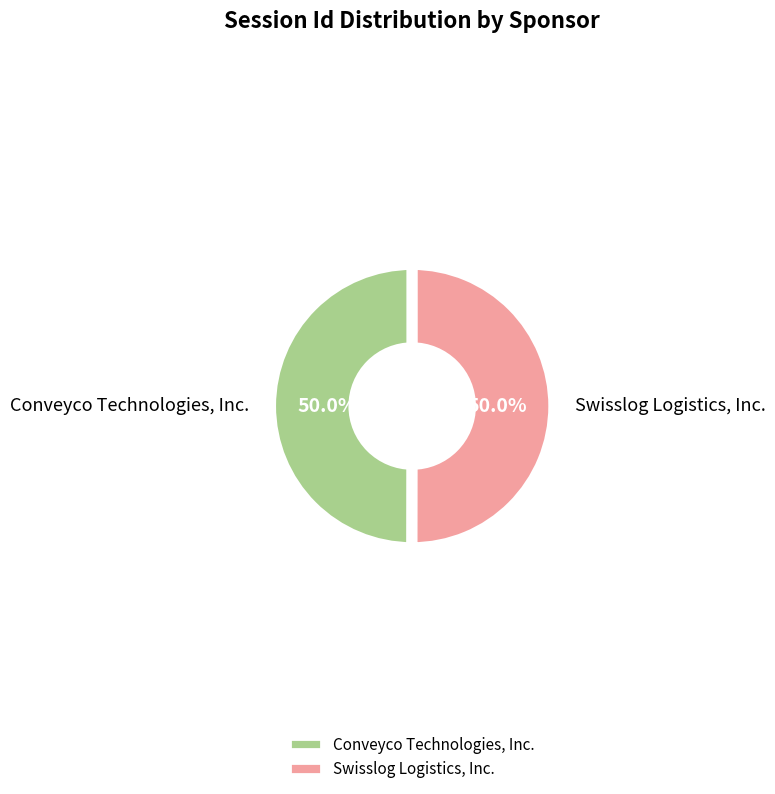

To the nearest percent, what is the average slice percentage?

50%